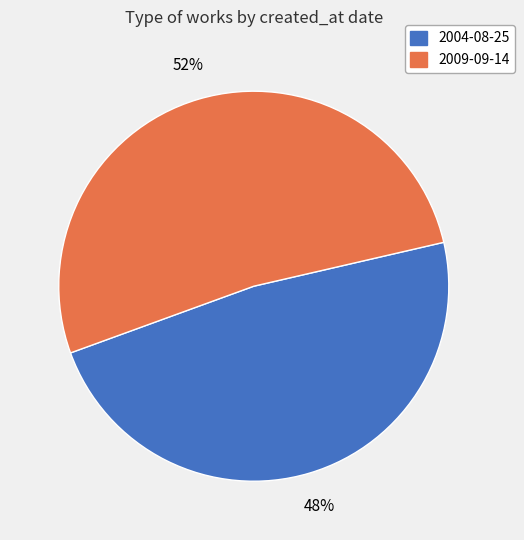

Between 2004-08-25 and 2009-09-14, which is larger?

2009-09-14